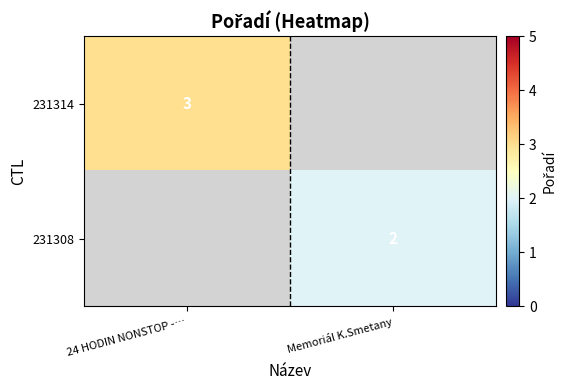

At which category does the chart reach its peak across all series?

24 HODIN NONSTOP -…